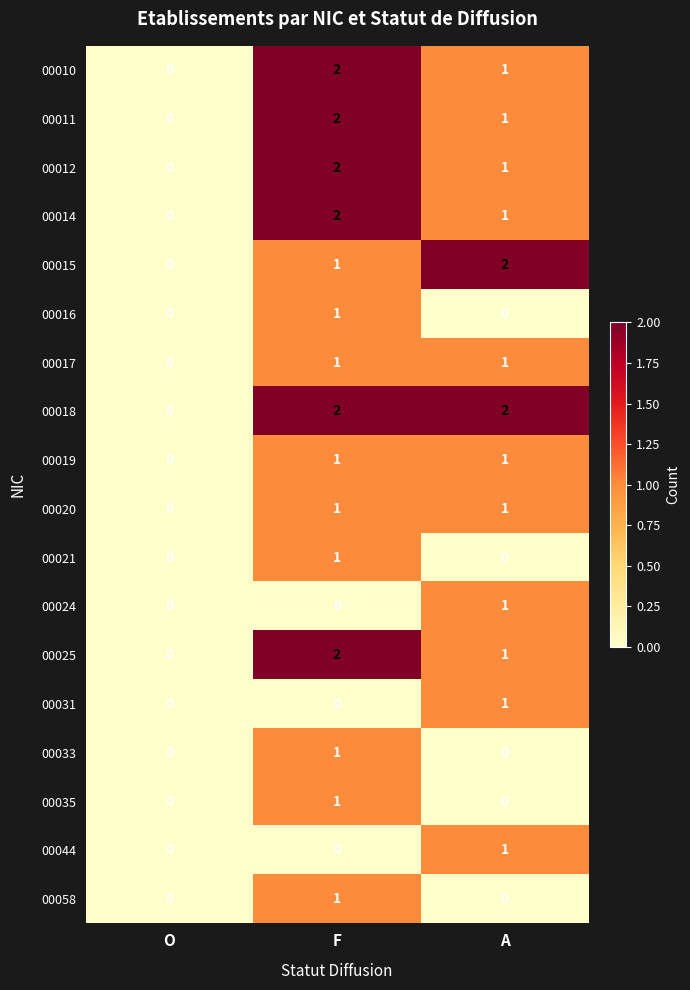

The 00018 series shows 0 at O. True or false?

True